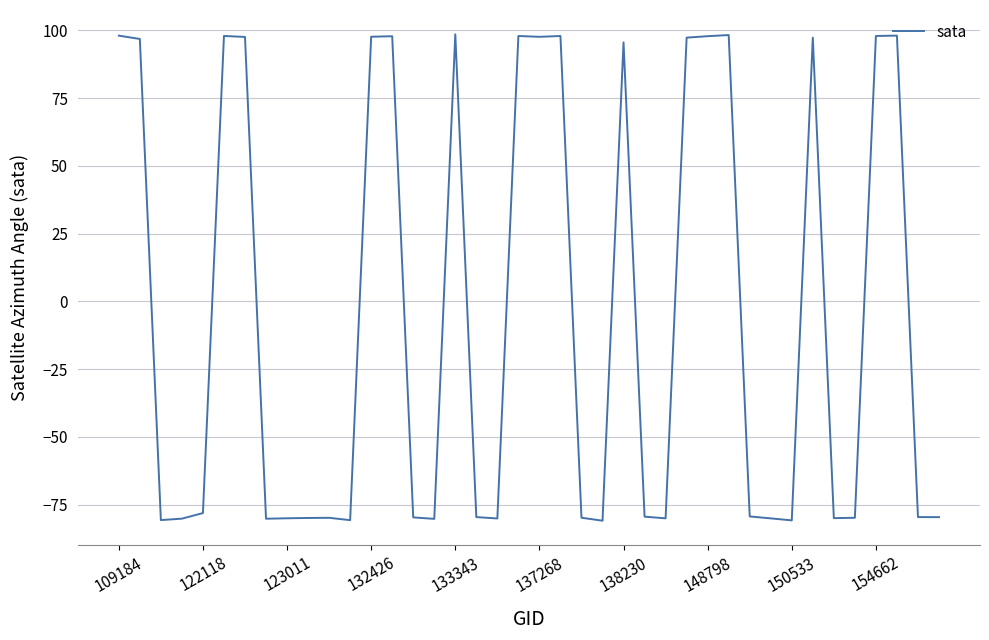

What is the minimum value shown in the chart?

-80.9